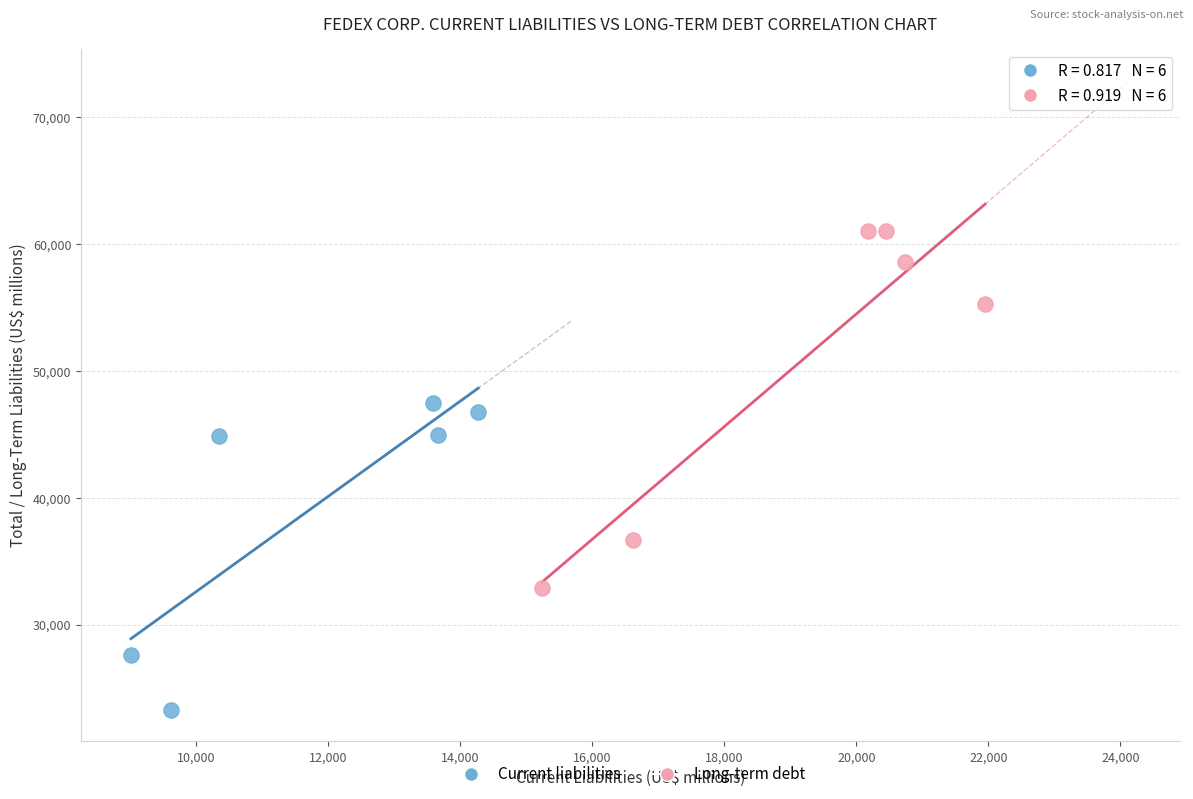

Which series reaches the maximum Y coordinate?

Long-term debt